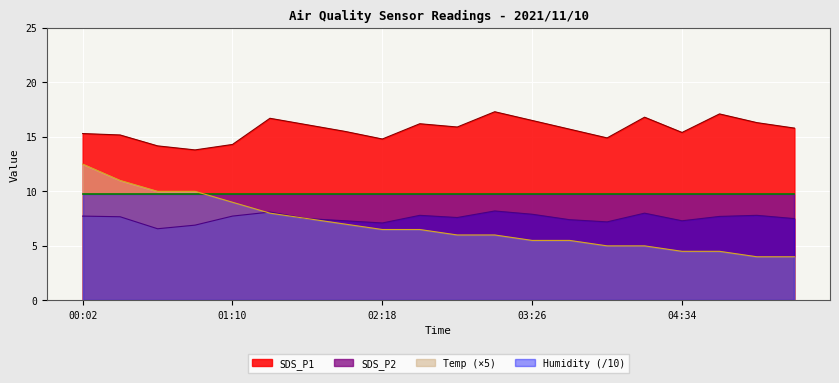

True or false: Temp and SDS_P1 intersect in this chart.

False